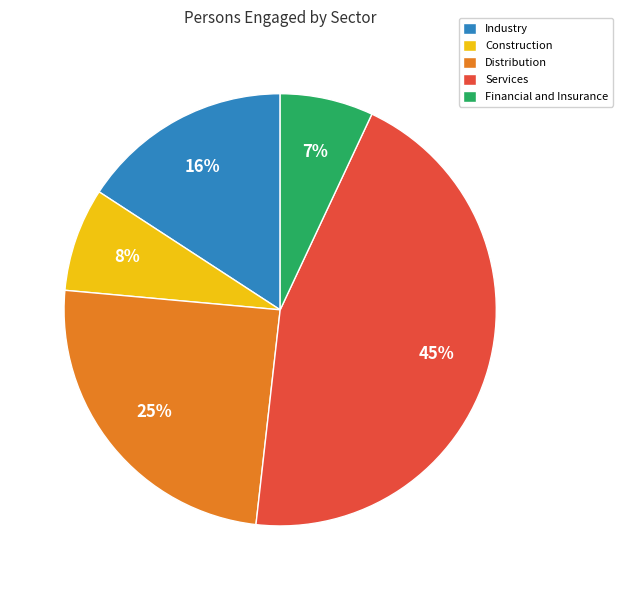

How many slices are in this pie chart?

5